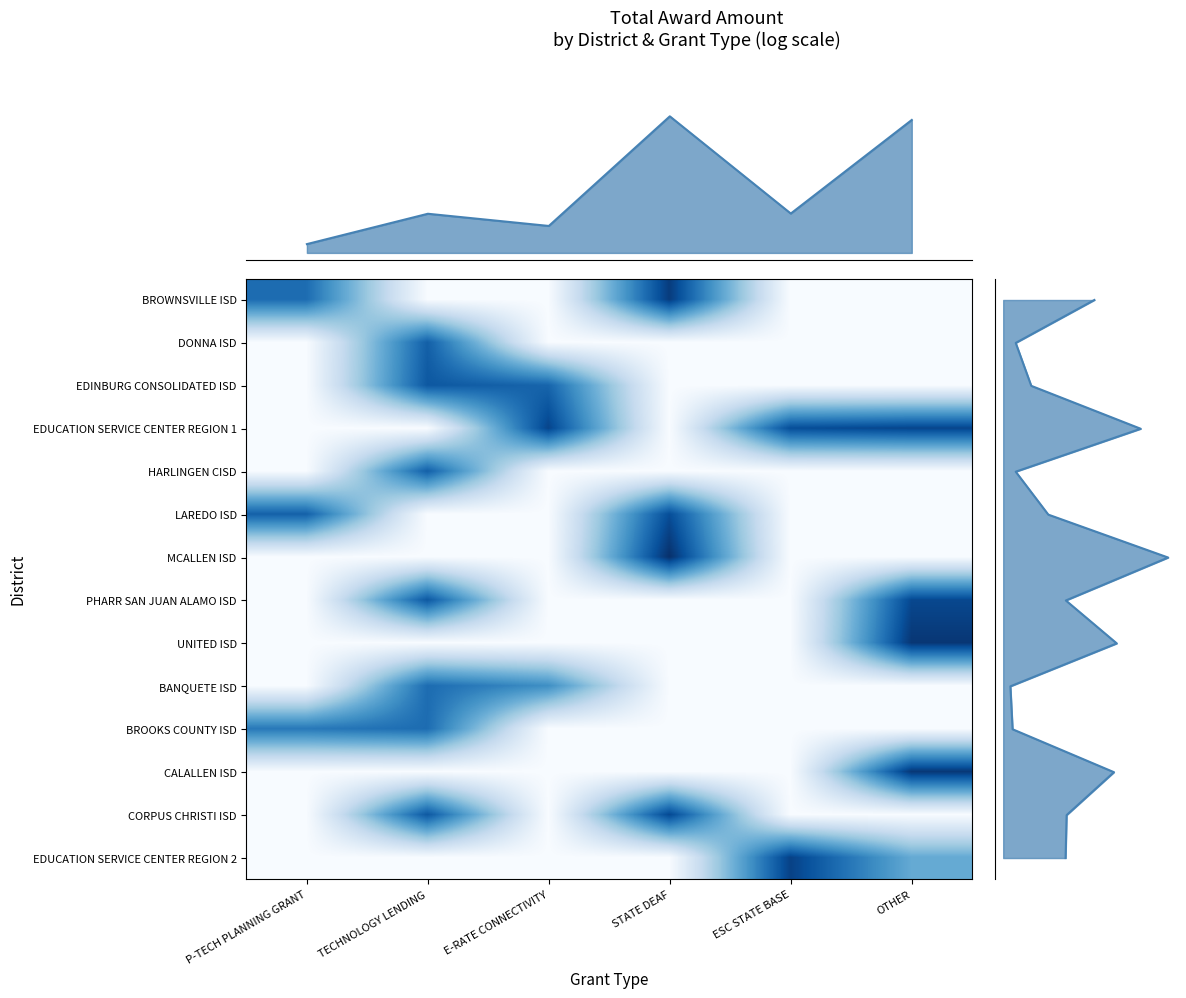

How many positive values does the PHARR SAN JUAN ALAMO ISD series have?

2